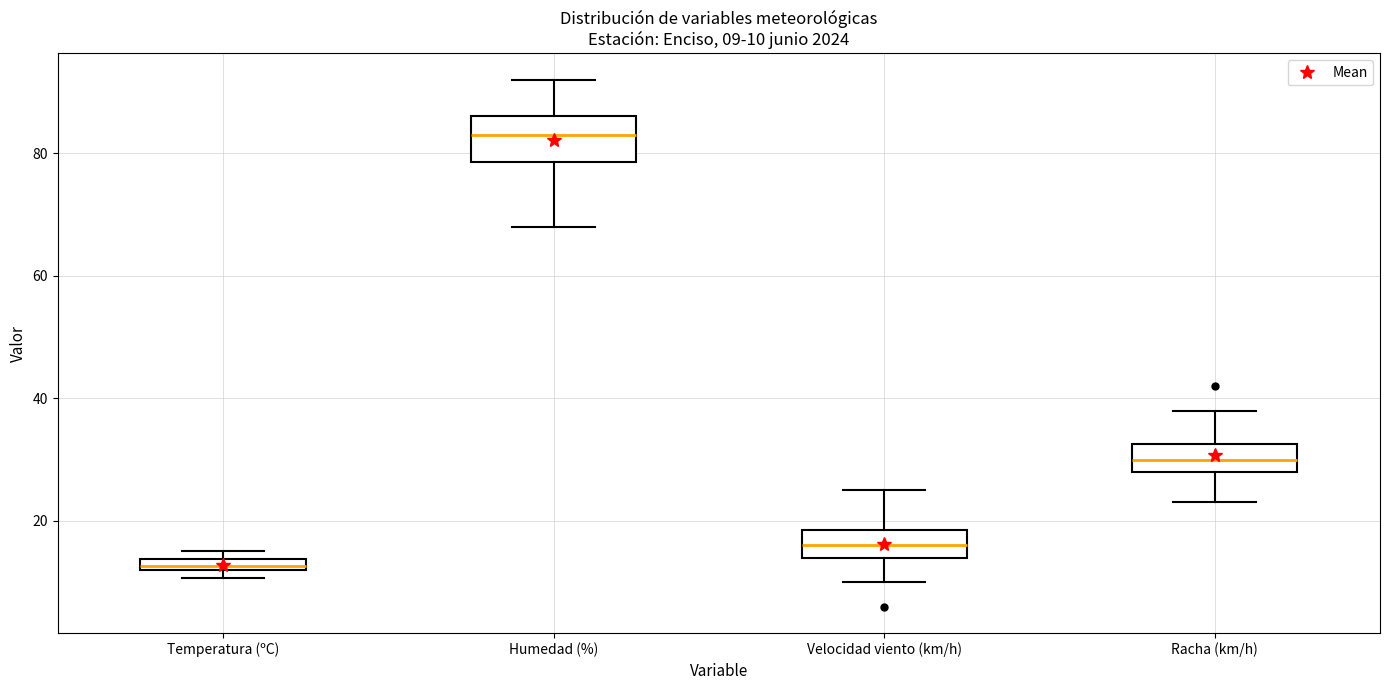

Which box is the tallest, from its lower edge to its upper edge?

Humedad (%)